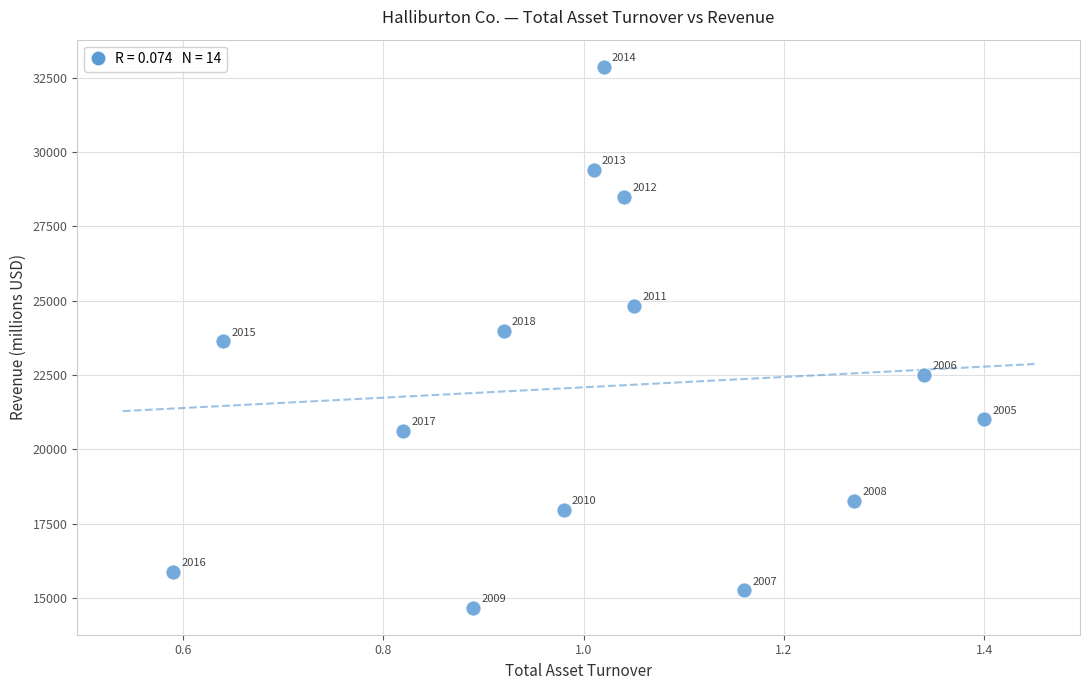

What Y value in the scatter plot is closest to 23772?

23633